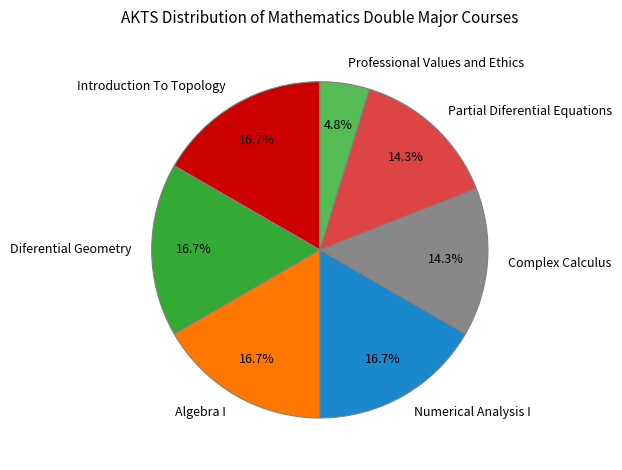

To the nearest percent, what portion does Partial Diferential Equations represent?

14%